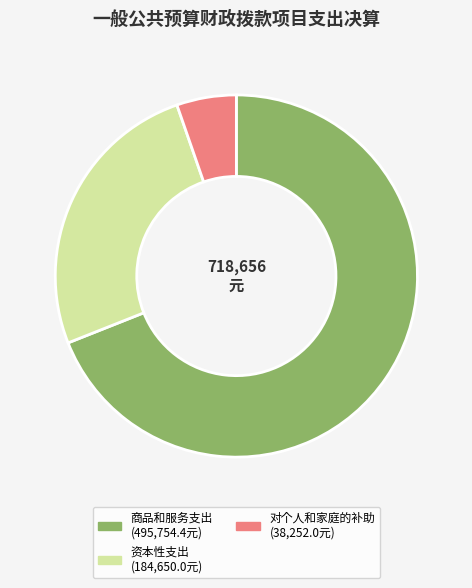

Does any single category account for the majority?

Yes